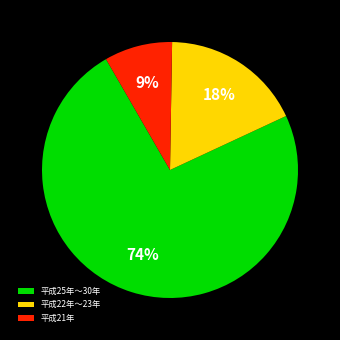

What percentage is the 平成21年 slice, to the nearest percent?

9%